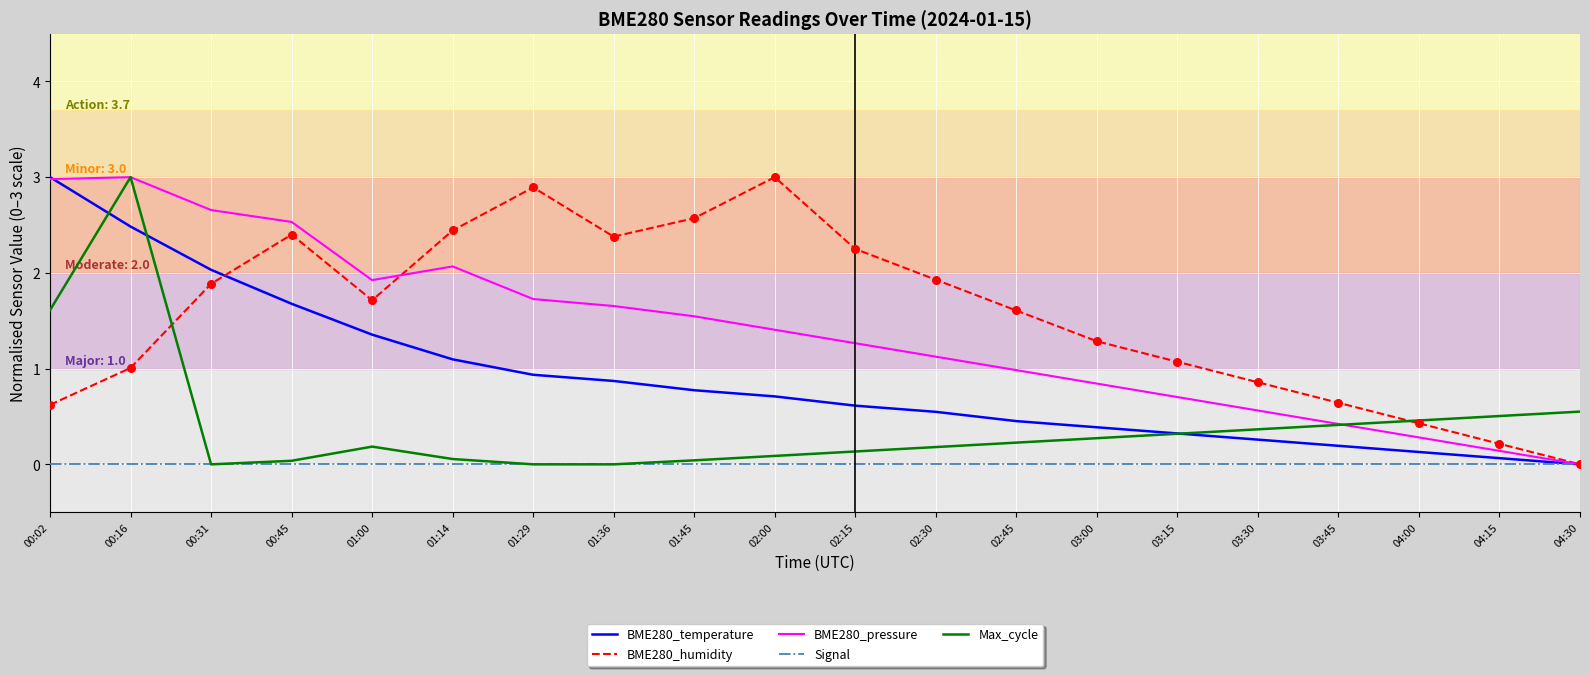

What is the total value across all series at 03:30?

2.0